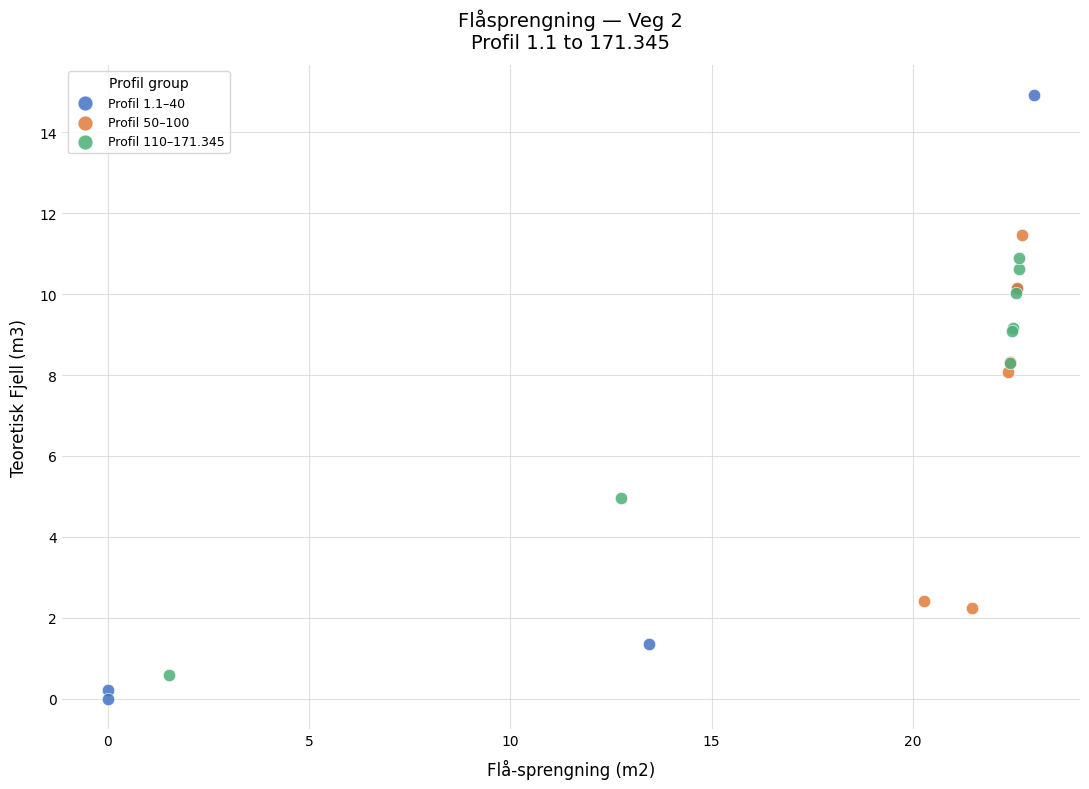

Which series reaches the maximum Y coordinate?

Profil 1.1–40